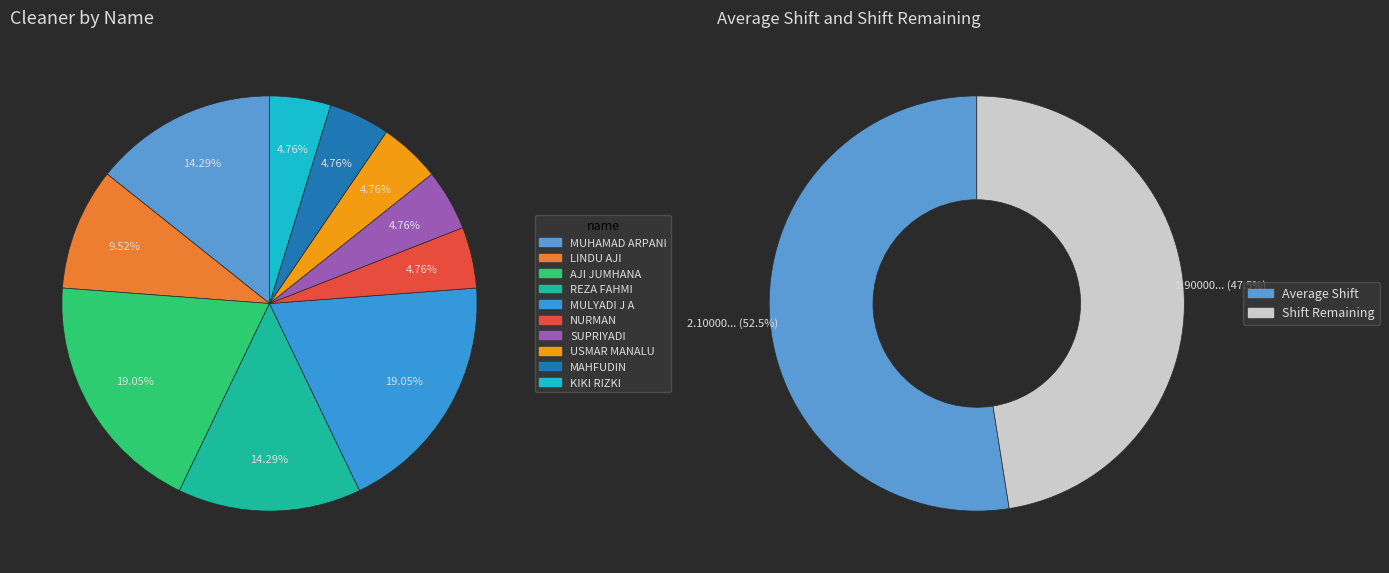

To the nearest percent, what is the difference between the largest and smallest slice percentages?

14%